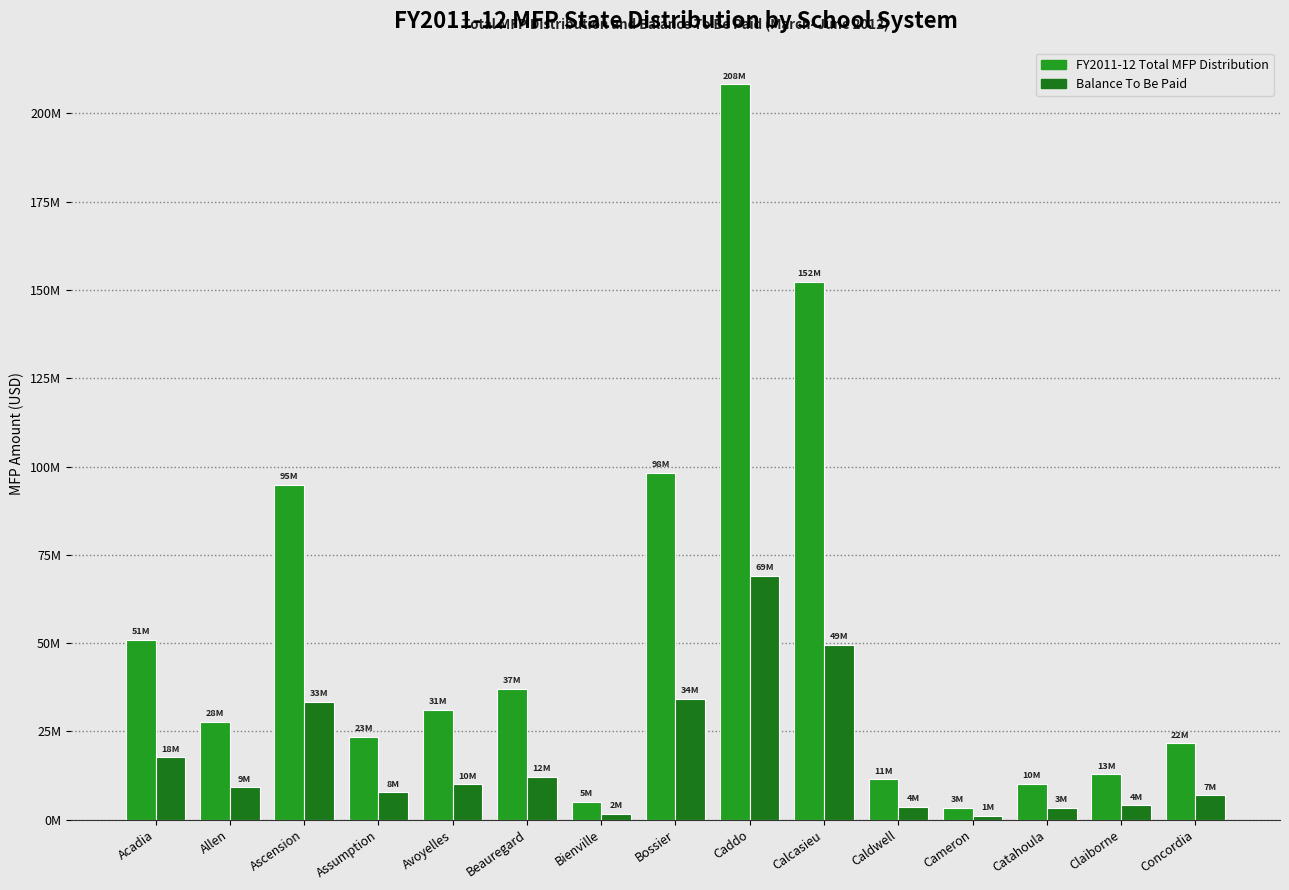

At which label is Balance To Be Paid closest to 35095698?

Bossier